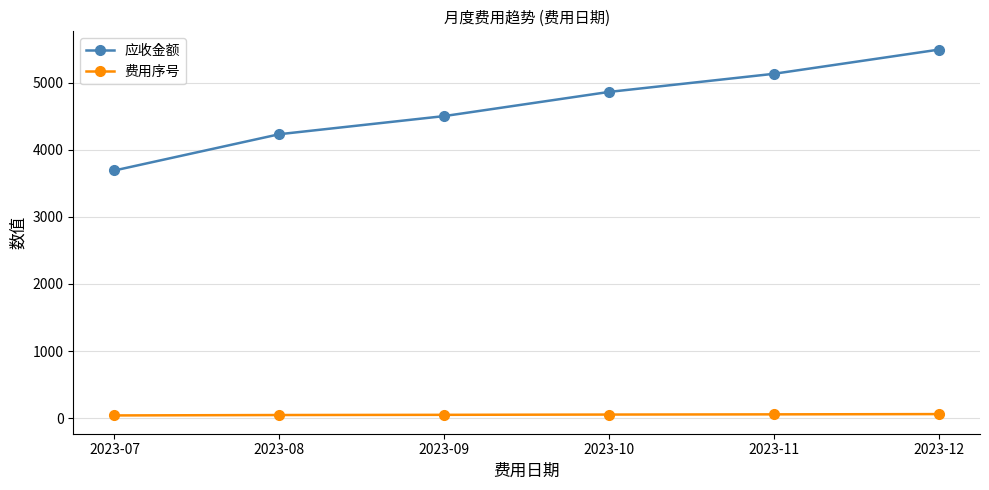

How many data points does each series have?

6